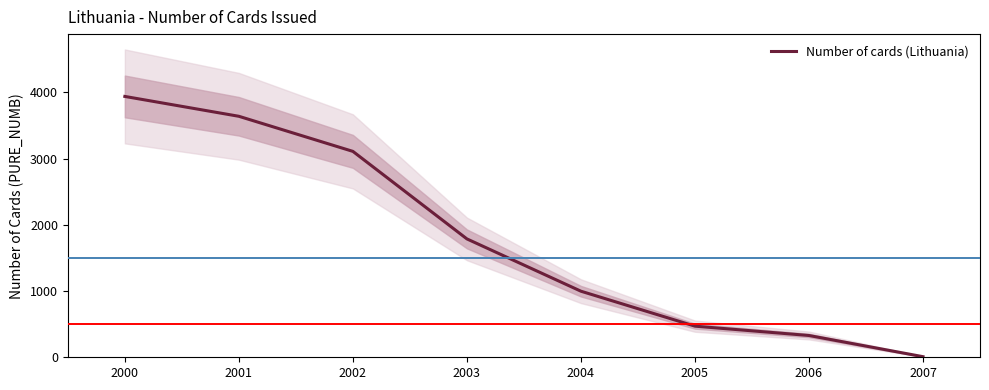

Rank the categories by value from lowest to highest.

2007, 2006, 2005, 2004, 2003, 2002, 2001, 2000